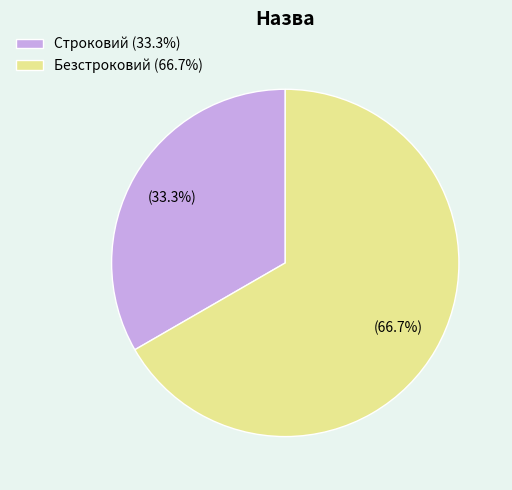

To the nearest percent, what portion does Строковий represent?

33%